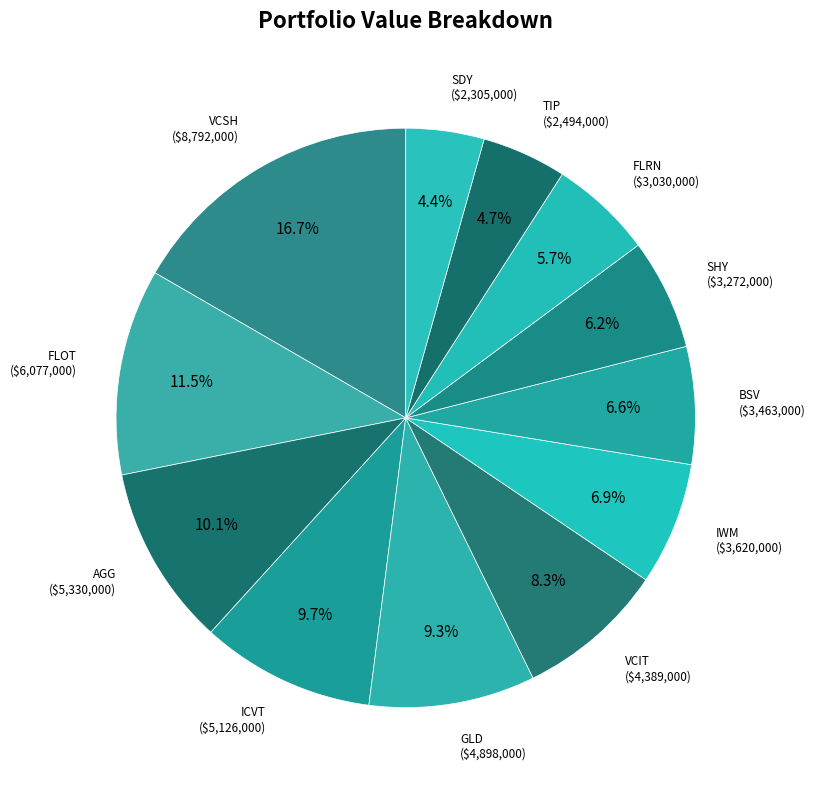

How many segments does this pie chart have?

12